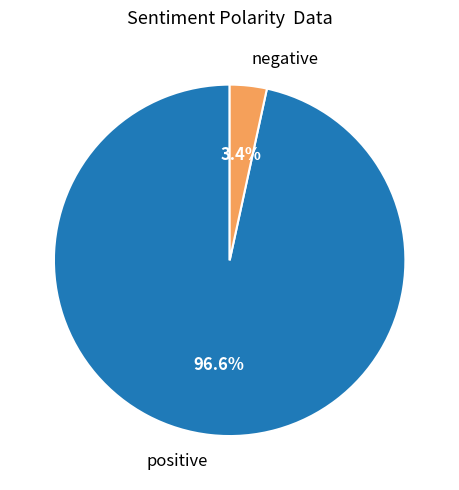

To the nearest percent, what is the difference between the largest and smallest slice percentages?

93%